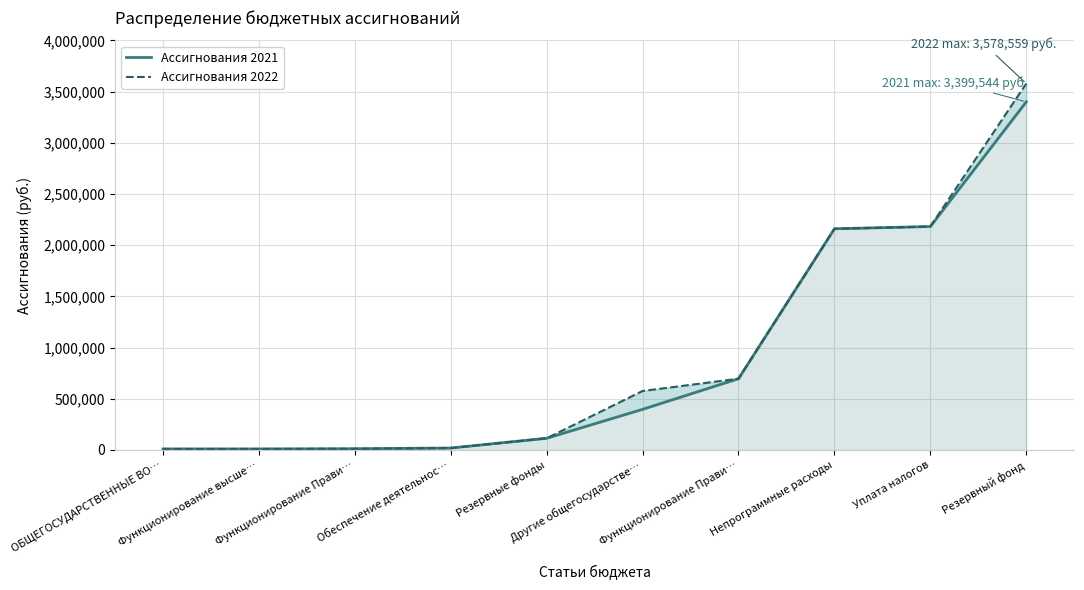

What is the difference between the Ассигнования 2021 values at Уплата налогов and Функционирование Прави…?

1486294